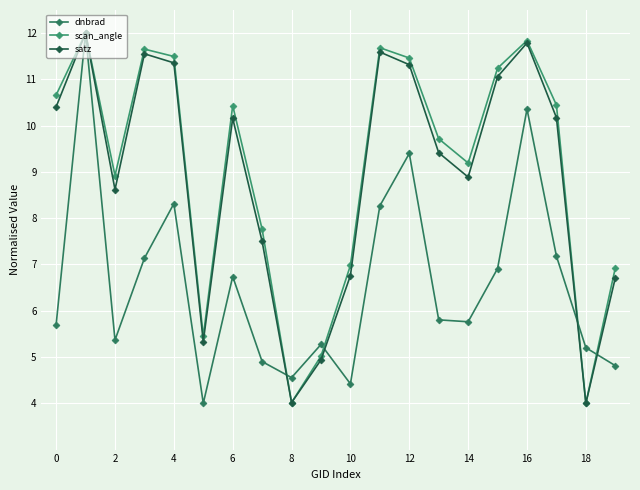

What are all the series names shown in the legend?

dnbrad, scan_angle, satz